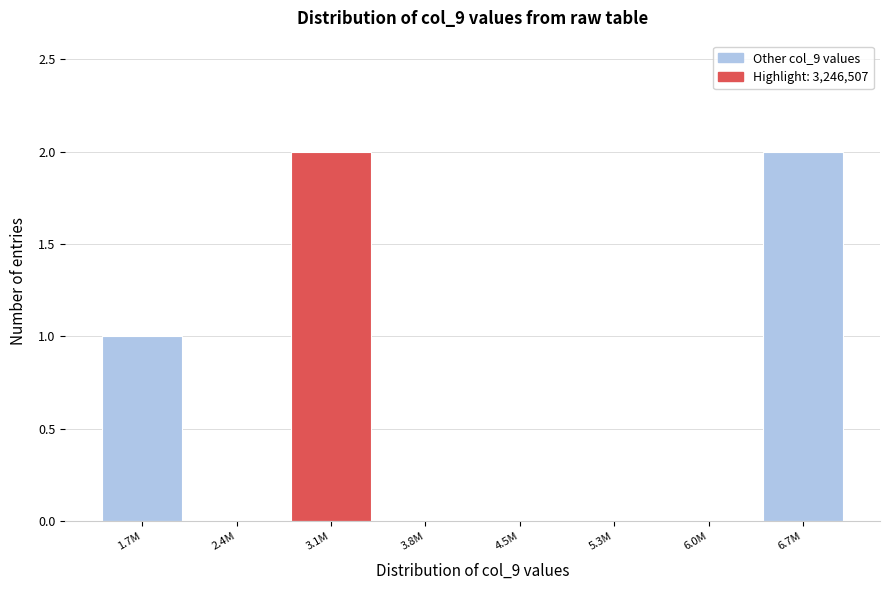

Reading left to right, what are all the values shown in this chart?

1.7M=1	2.4M=0	3.1M=2	3.8M=0	4.5M=0	5.3M=0	6.0M=0	6.7M=2